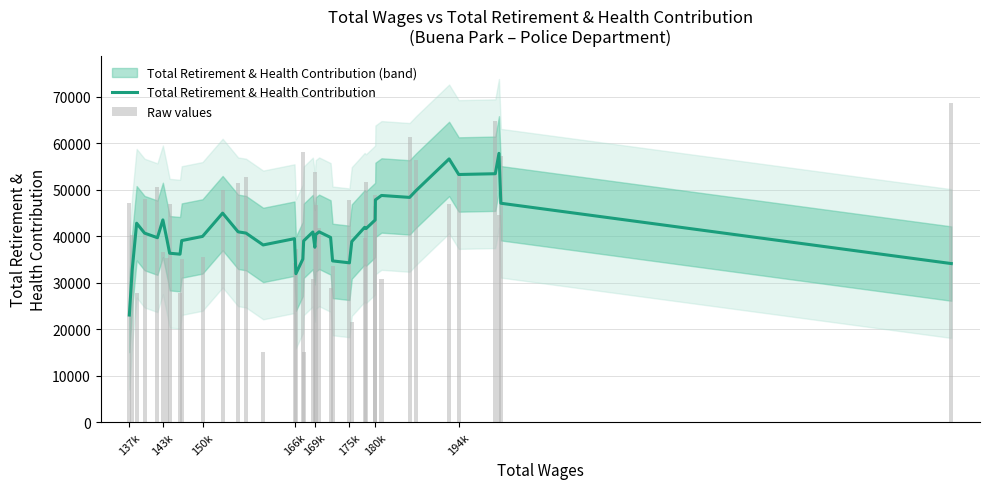

What is the lowest value of the Total Retirement & Health Contribution series?

23047.2